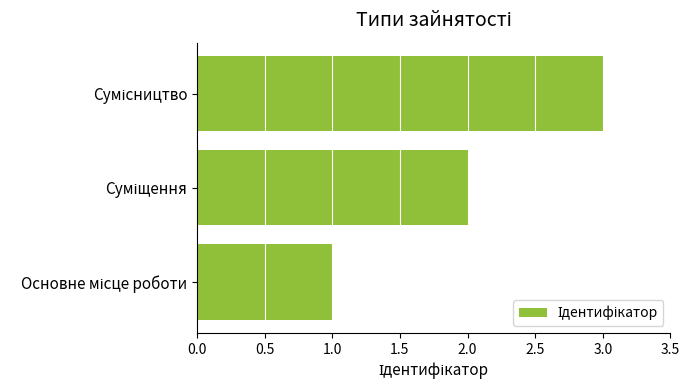

What is the sum of all values?

6